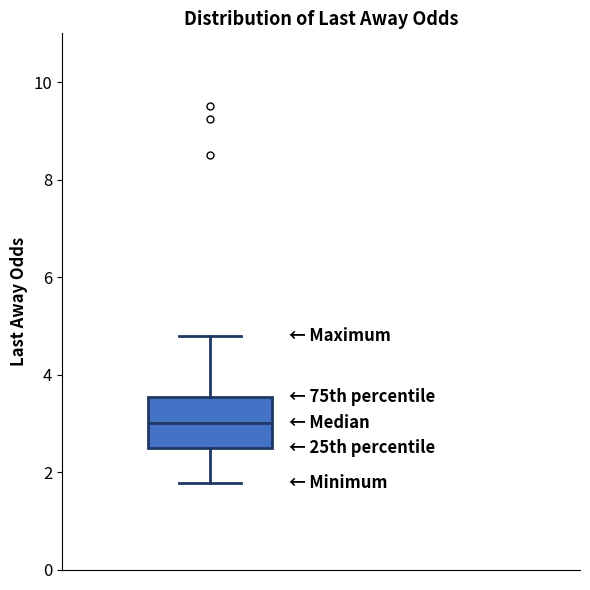

Where is the lower edge of the box on the y-axis? The values are not printed on the chart, so give them approximately, as read against the axis.

2.4